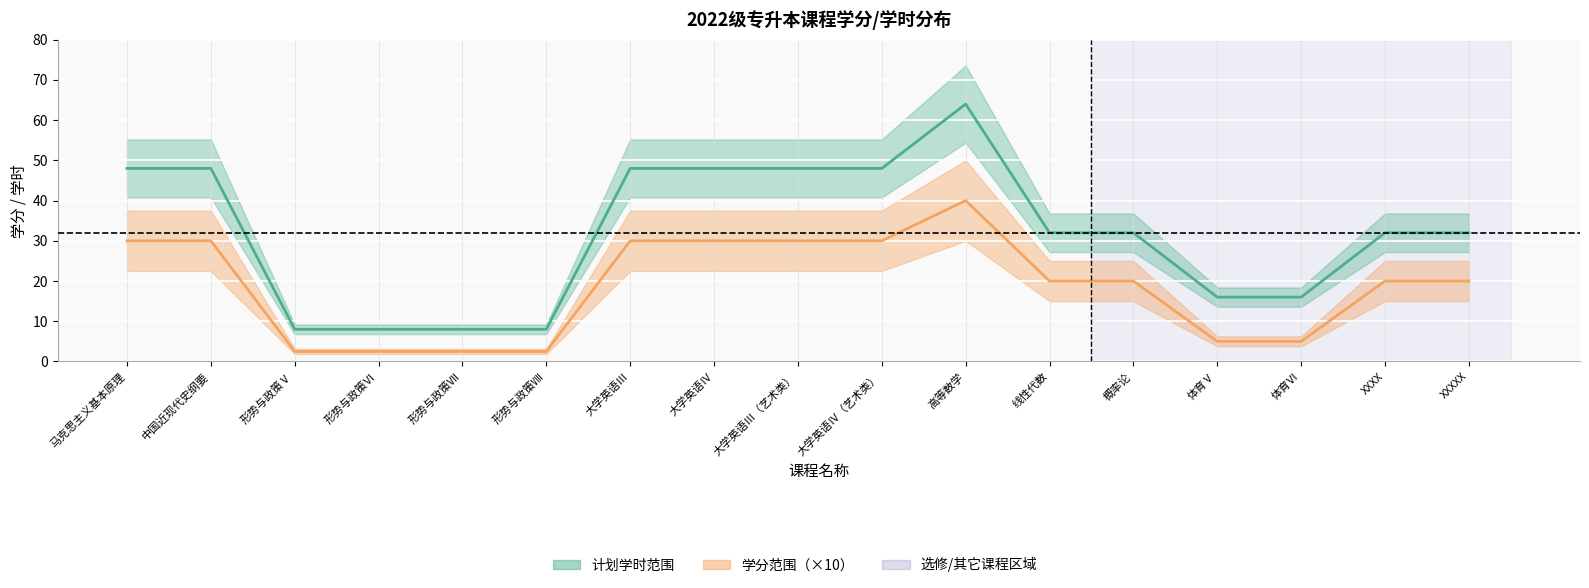

Reading left to right, transcribe all the data shown in this chart.

计划学时数: 48.0	48.0	8.0	8.0	8.0	8.0	48.0	48.0	48.0	48.0	64.0	32.0	32.0	16.0	16.0	32.0	32.0
学分（×10）: 30.0	30.0	2.5	2.5	2.5	2.5	30.0	30.0	30.0	30.0	40.0	20.0	20.0	5.0	5.0	20.0	20.0